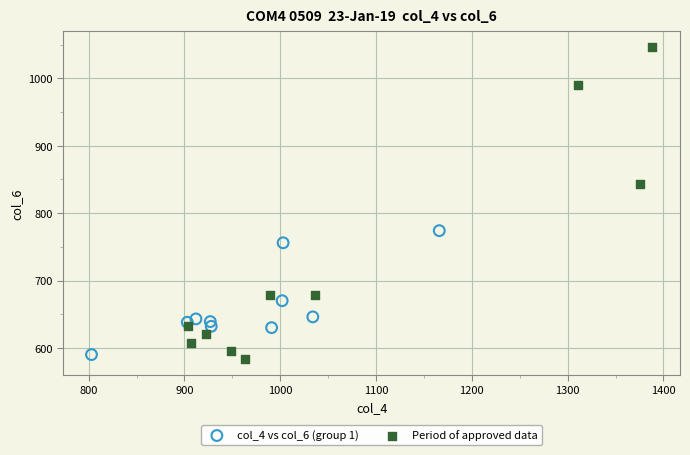

Which series reaches the minimum Y coordinate?

Period of approved data